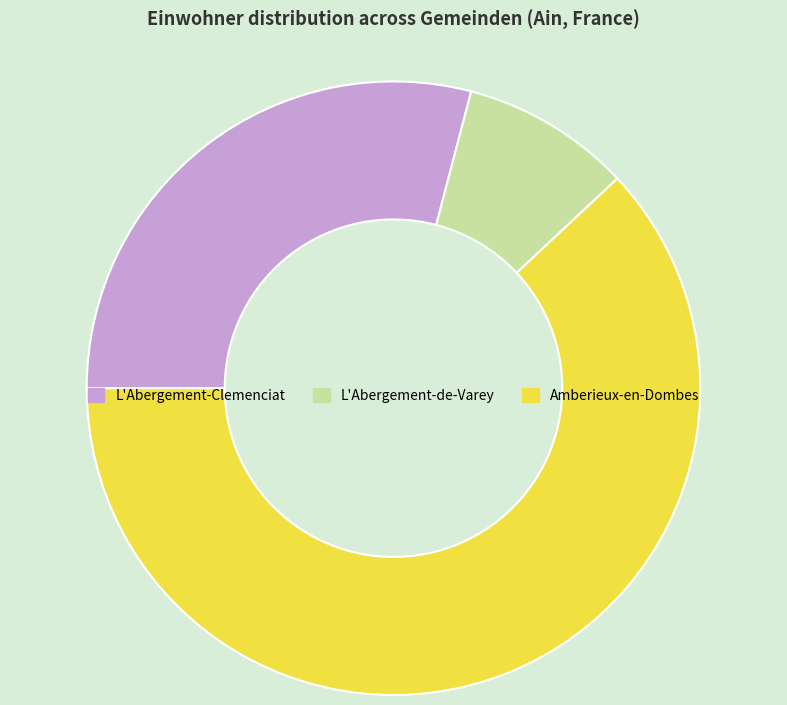

What is the ratio of the value at L'Abergement-de-Varey to the value at L'Abergement-Clemenciat?

0.3